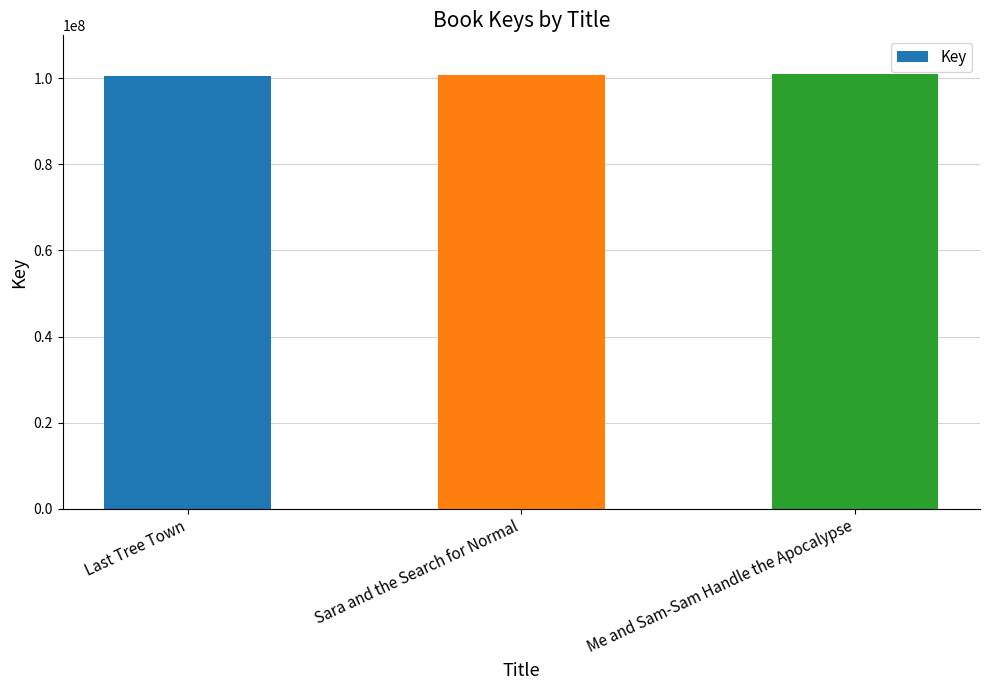

Count the number of data series in this chart.

1